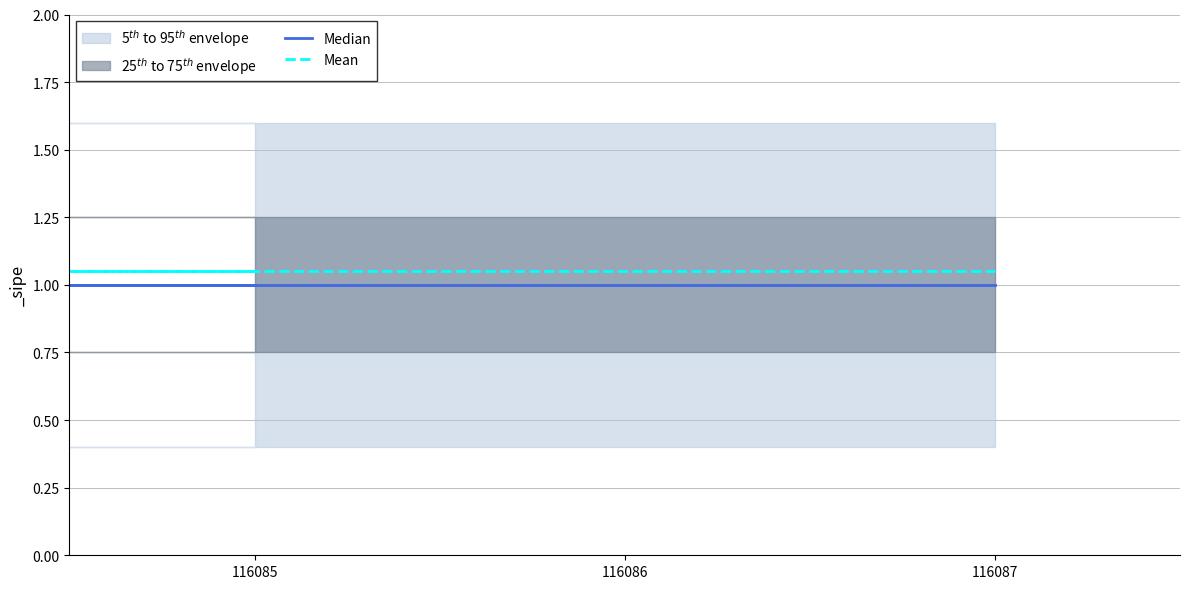

Reading left to right, list all the values displayed in this chart.

Median: 1.0	1.0	1.0	1.0
Mean: 1.1	1.1	1.1	1.1